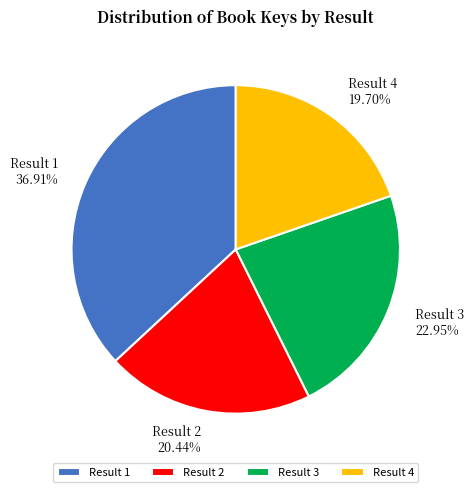

Combined, do Result 3 and Result 1 account for over 50%?

Yes